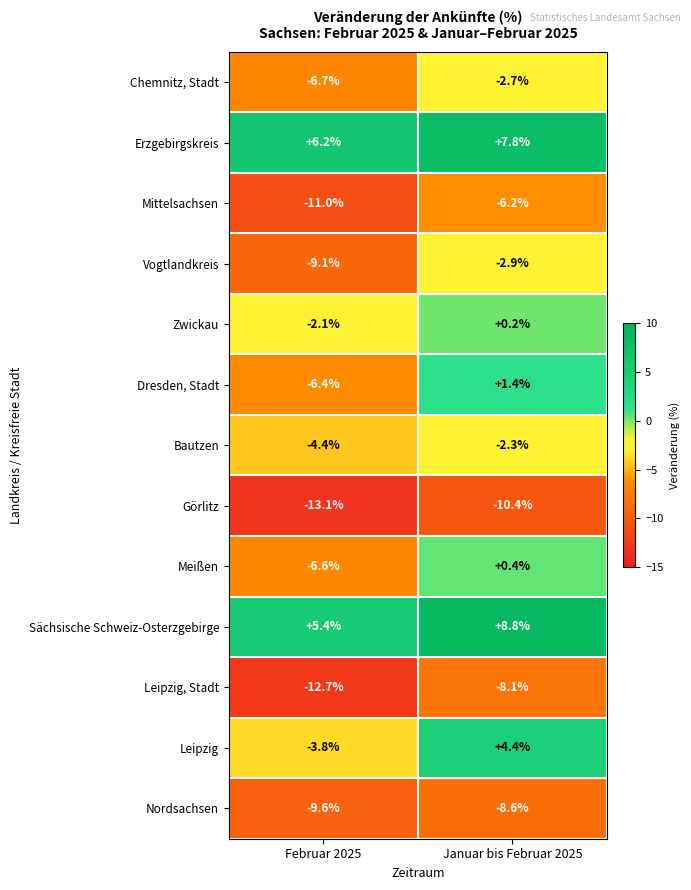

What is the greatest value displayed?

8.8